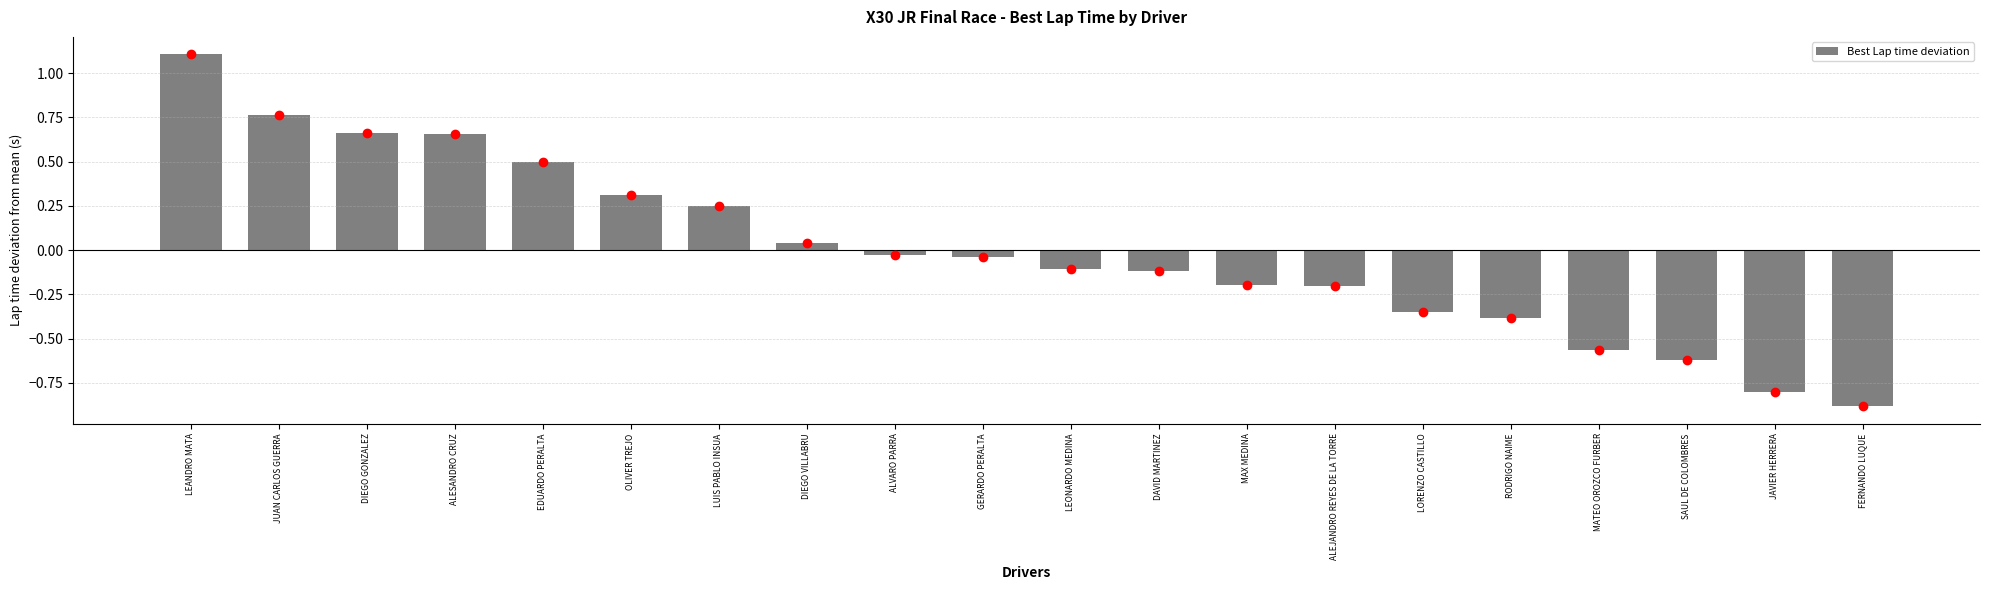

Is it true that the value at LEONARDO MEDINA is -0.1?

True